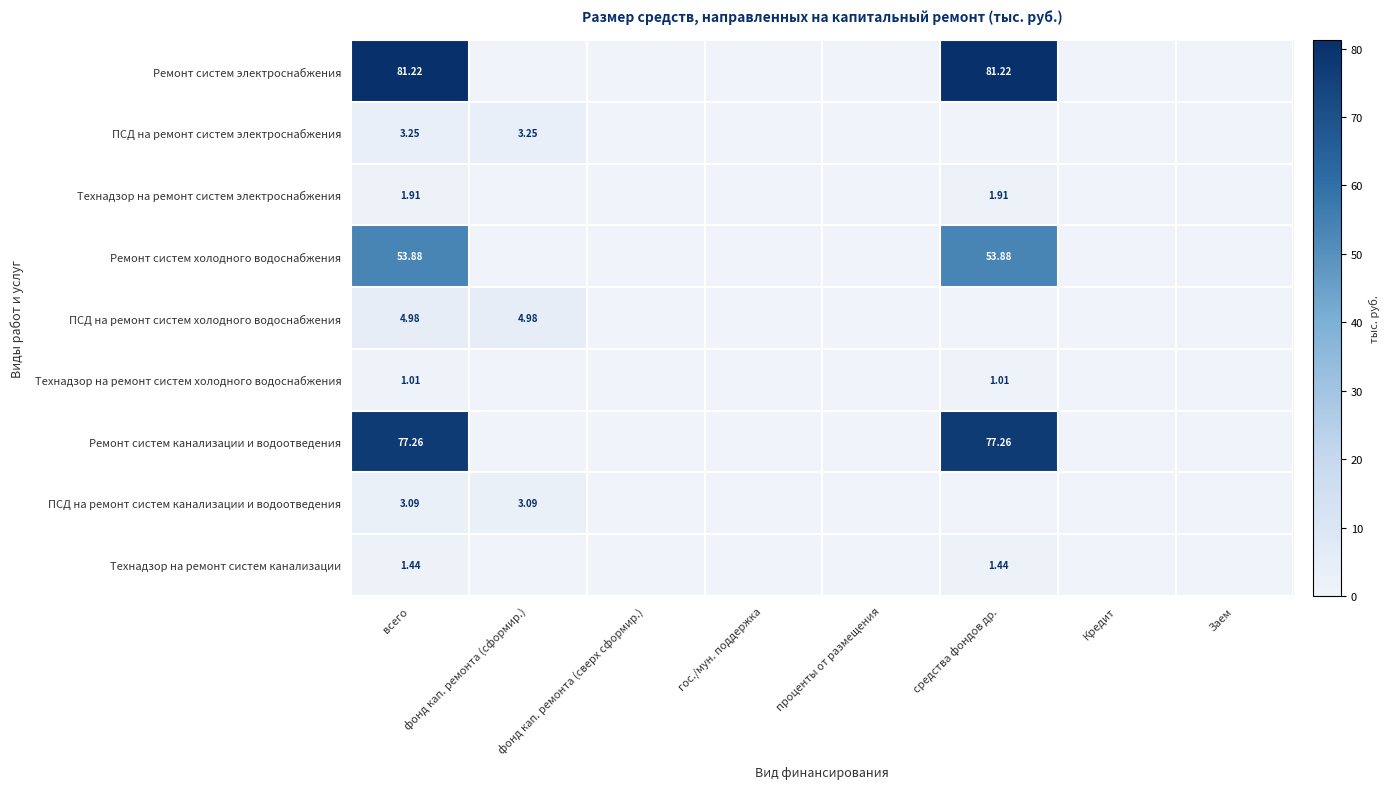

What is the difference between the second highest and second lowest values in the Ремонт систем электроснабжения series?

81.2